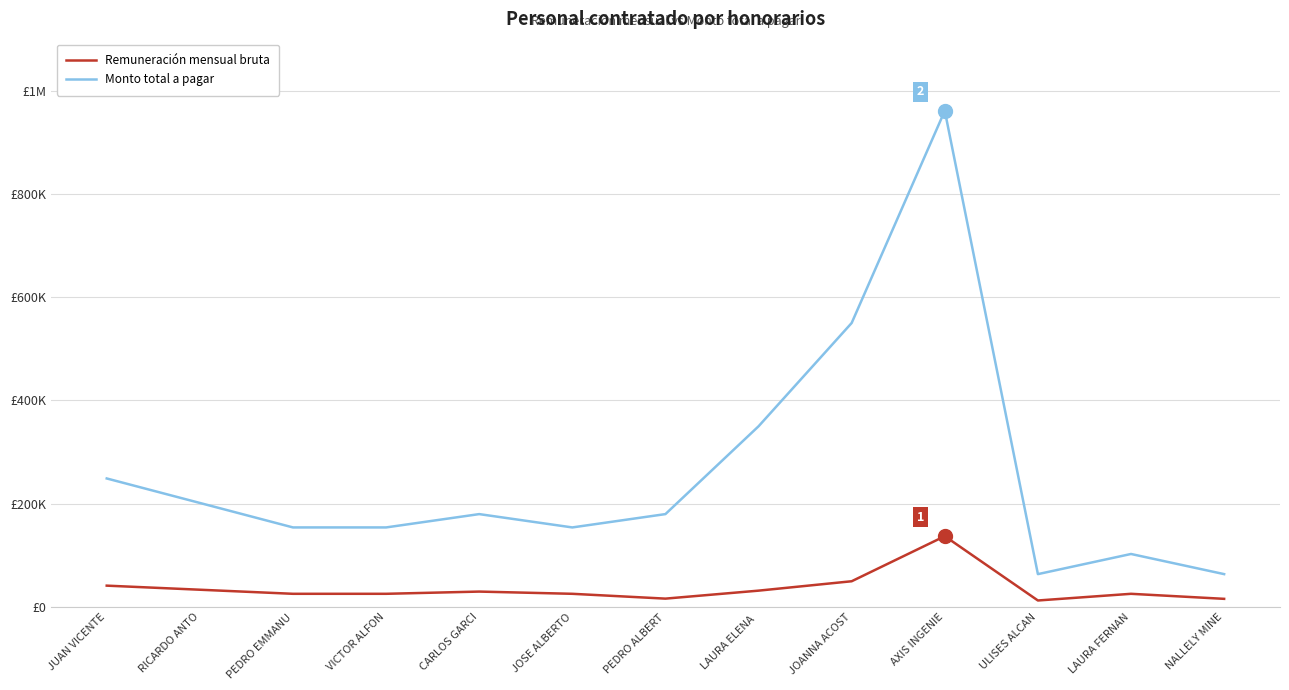

What is the value of the Remuneración mensual bruta point at the 10th from the left?

137251.1